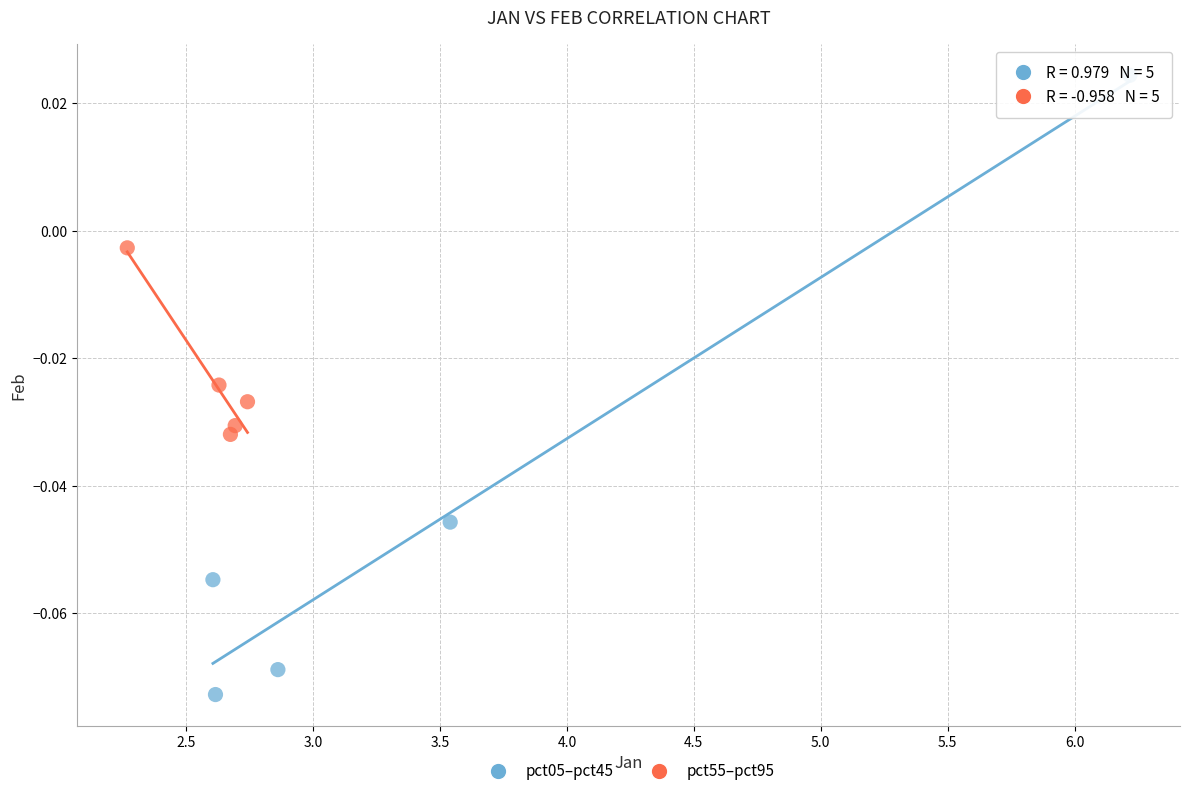

Which series has the largest Y range (max minus min)?

pct05–pct45